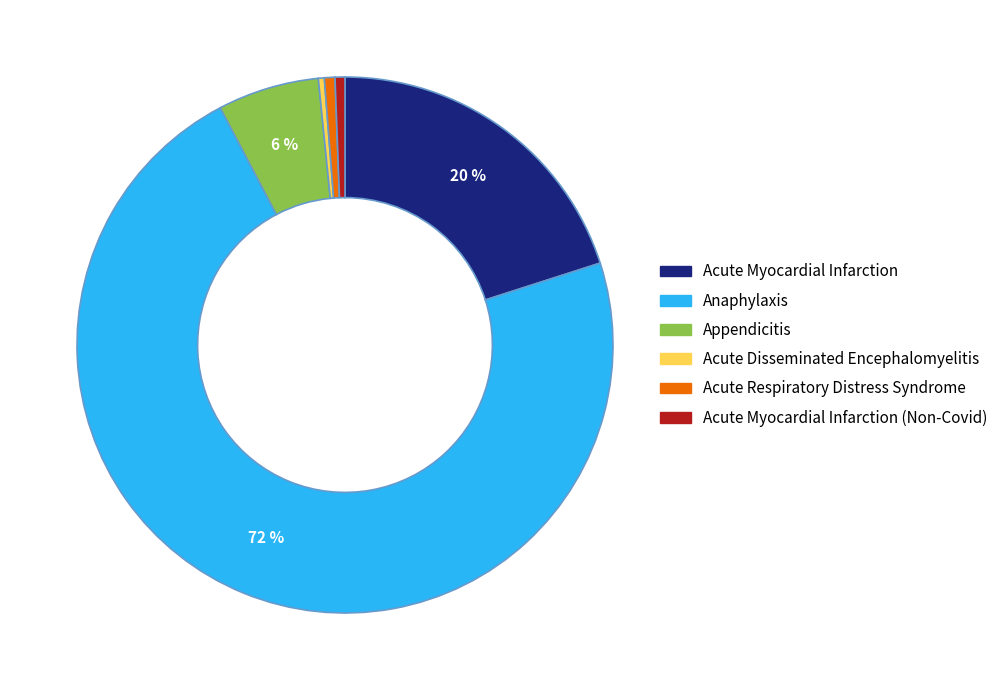

Is there any slice that represents more than half of the pie?

Yes